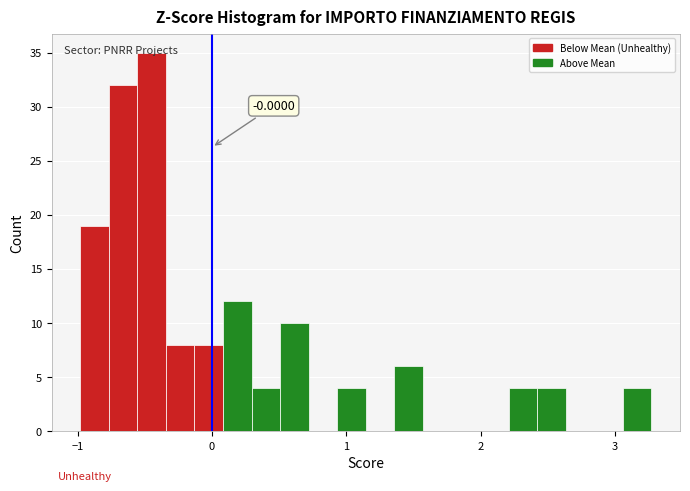

Read against the x-axis, roughly where is the centre of the tallest bar?

-0.4